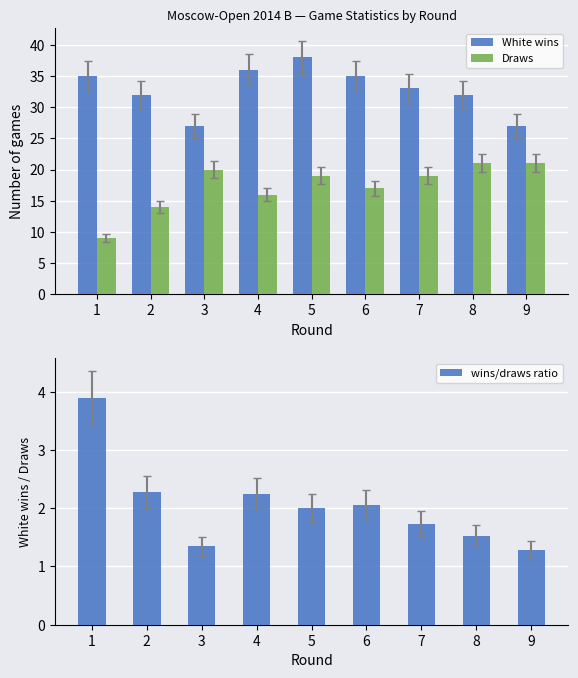

What is the sum of all White wins values?

295